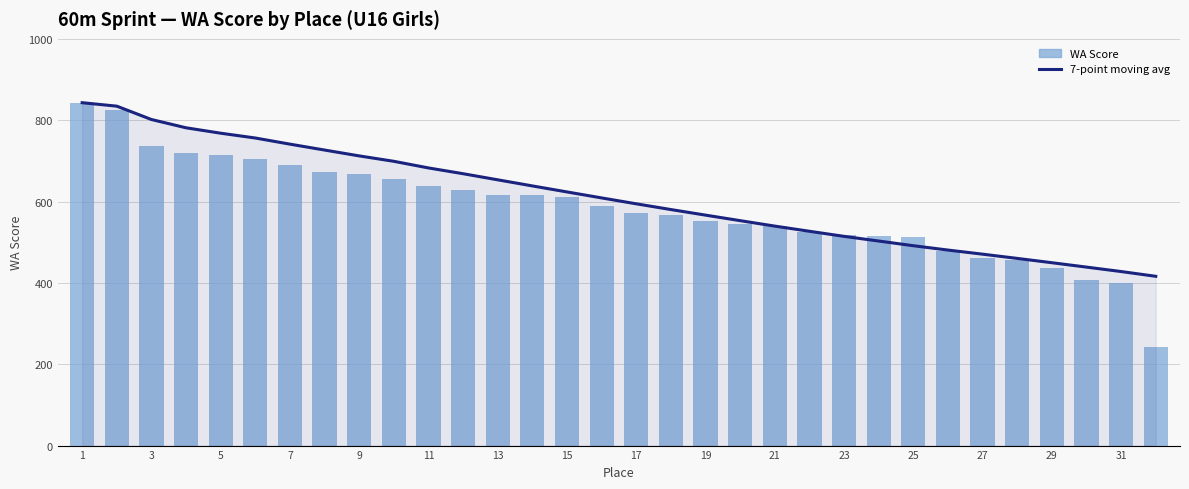

What is the minimum value for 7-point moving avg?

416.2